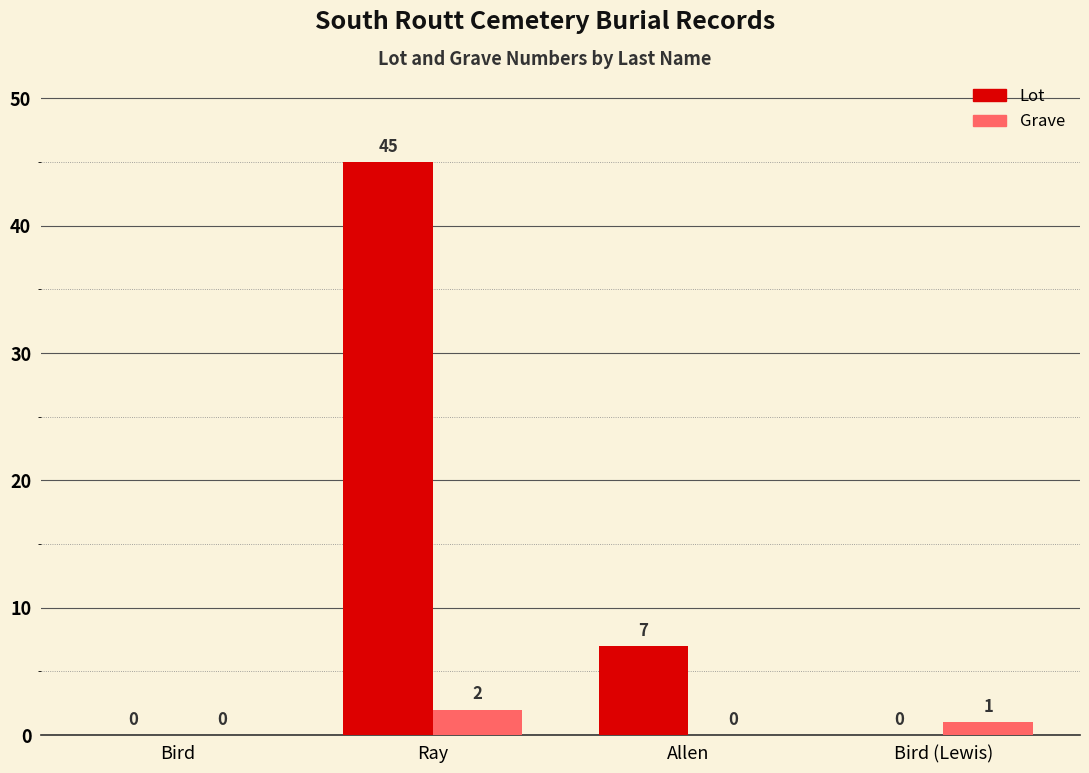

At which label is Grave closest to 1?

Bird (Lewis)